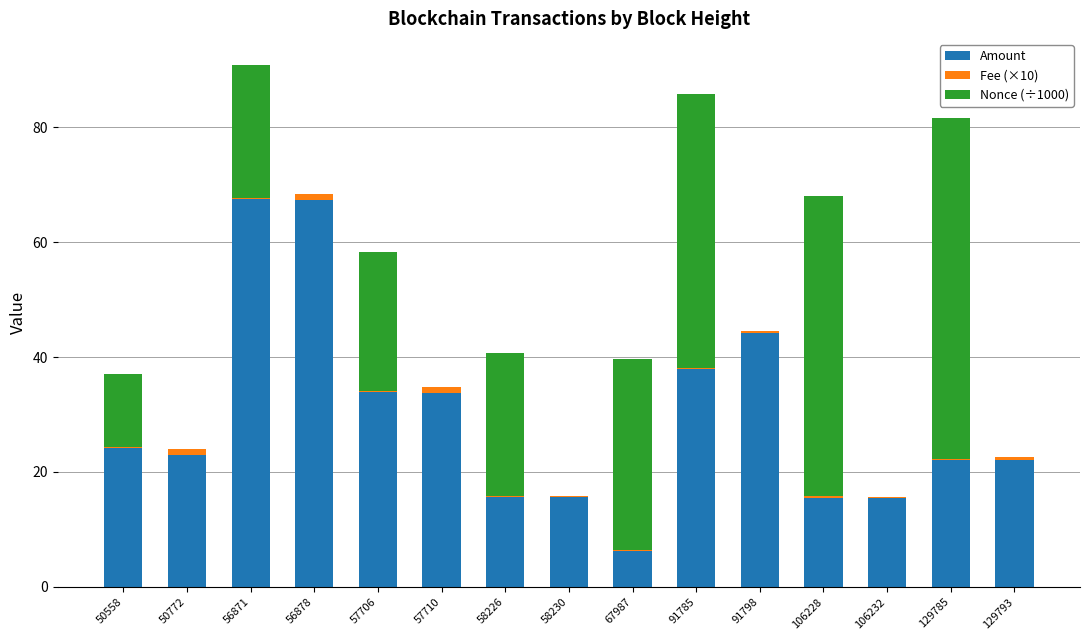

The Amount series shows 24.1 at 50558. True or false?

True